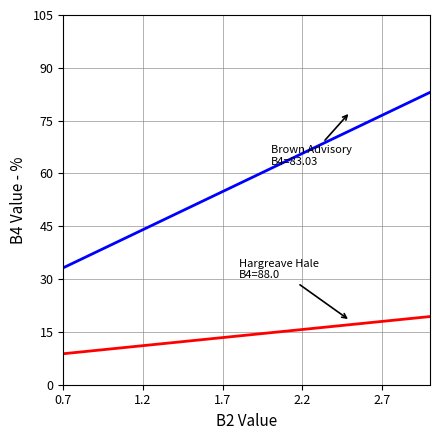

What is the minimum value shown in the chart?

8.8